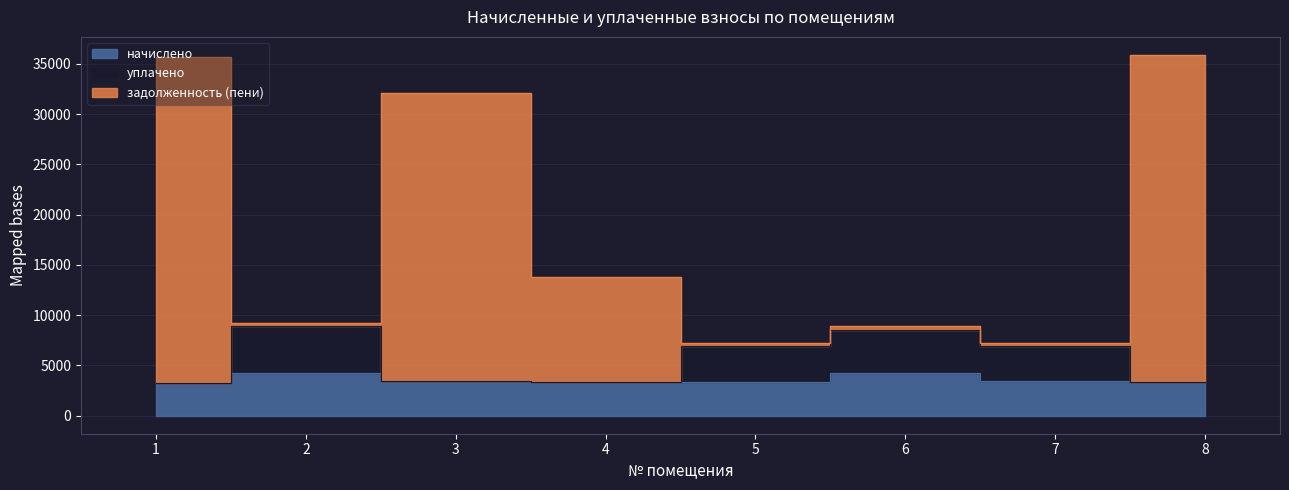

At which category does уплачено reach its first local peak?

2